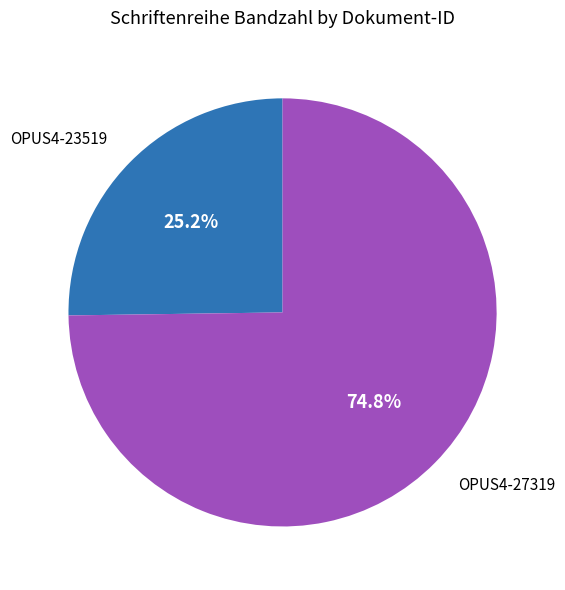

Rank the categories by value from highest to lowest.

OPUS4-27319, OPUS4-23519